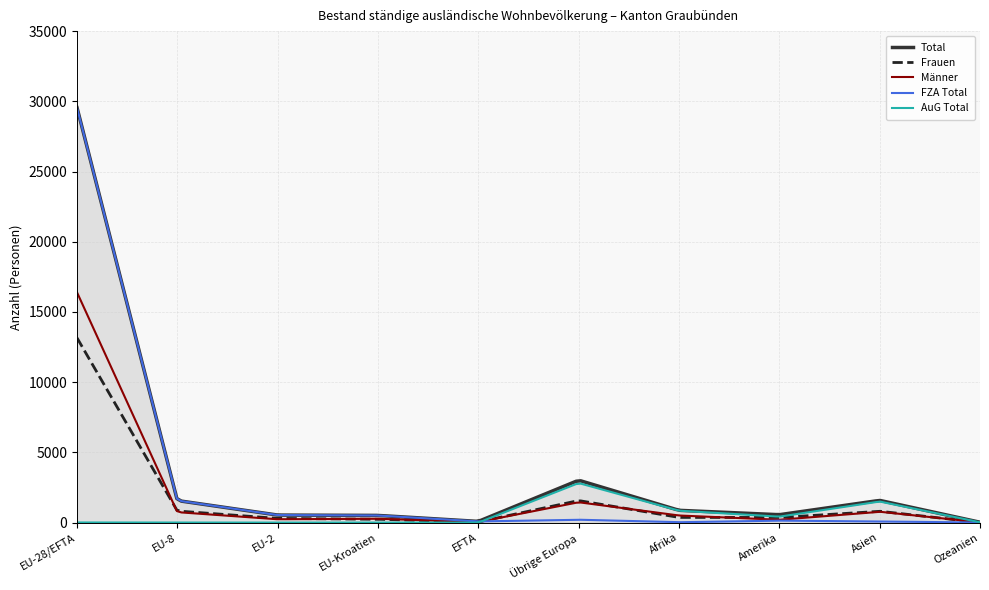

In AuG Total, how many points are lower than both neighbors (excluding endpoints)?

2